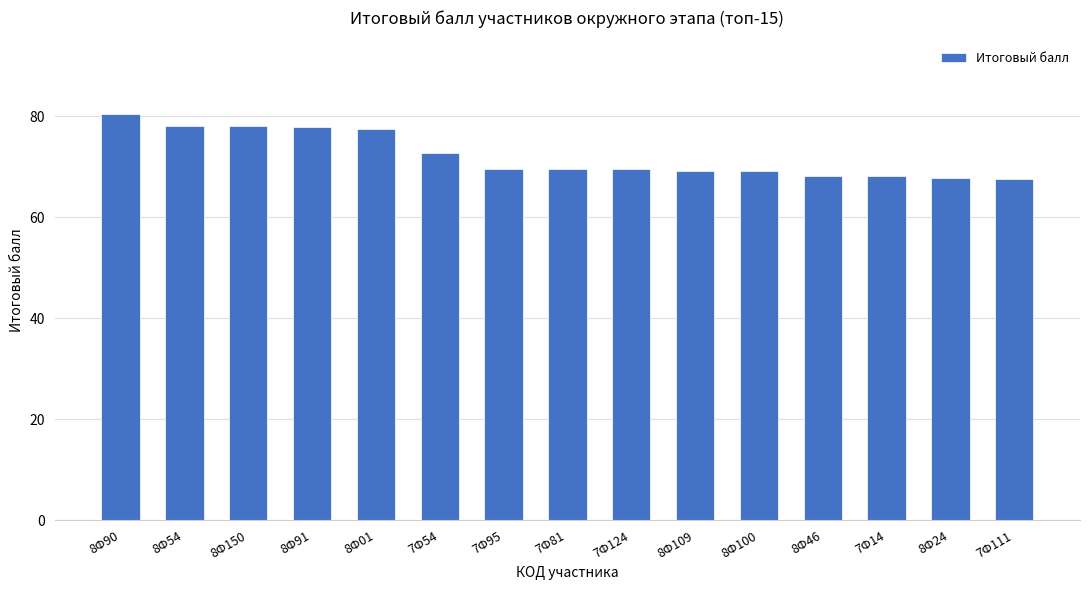

What is the average value?

72.2